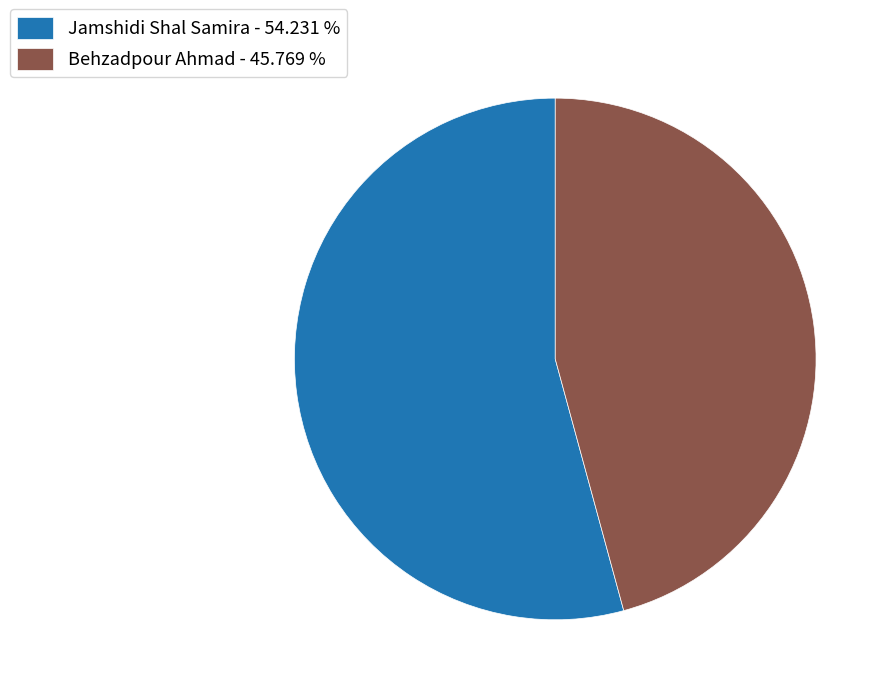

Is there a majority slice in this chart?

Yes